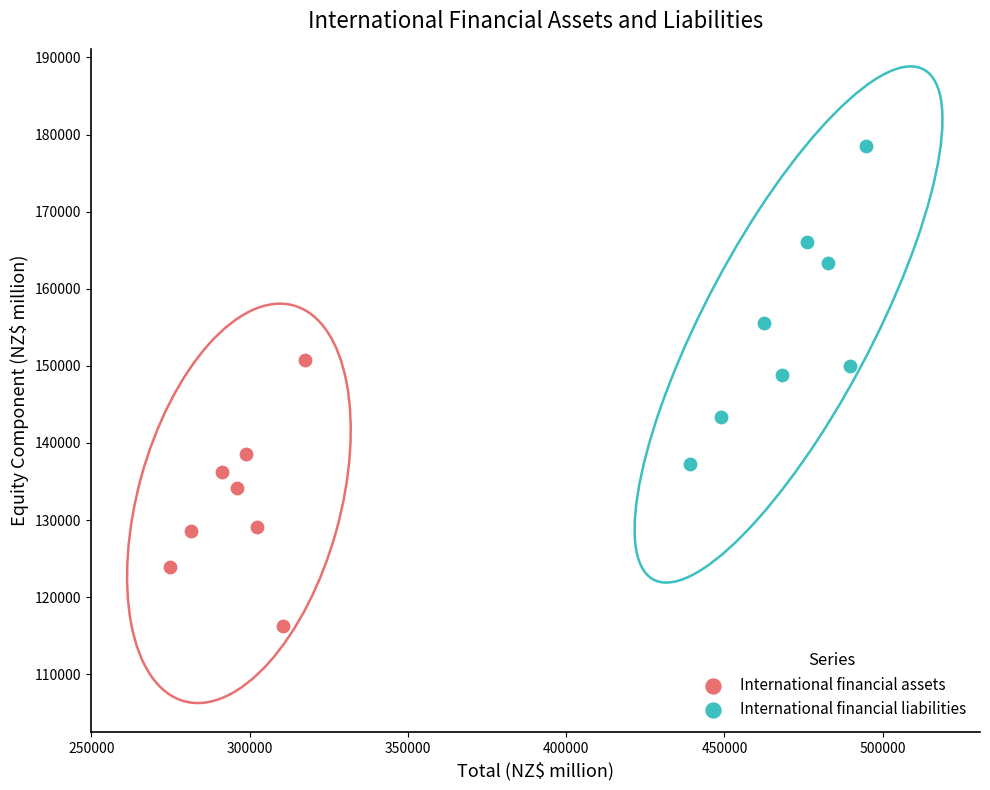

Which series contains the lowest Y value?

International financial assets